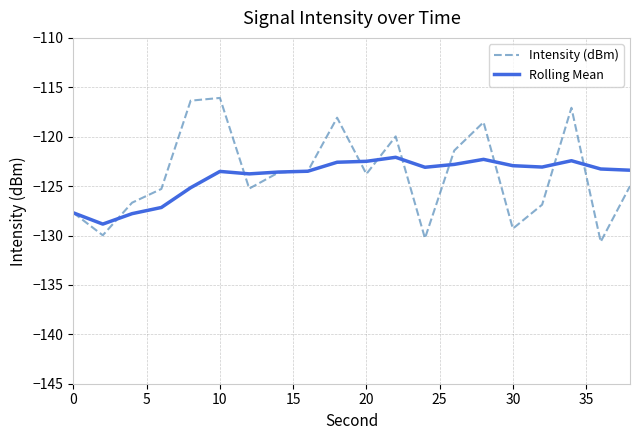

How many lines are shown in the chart?

2